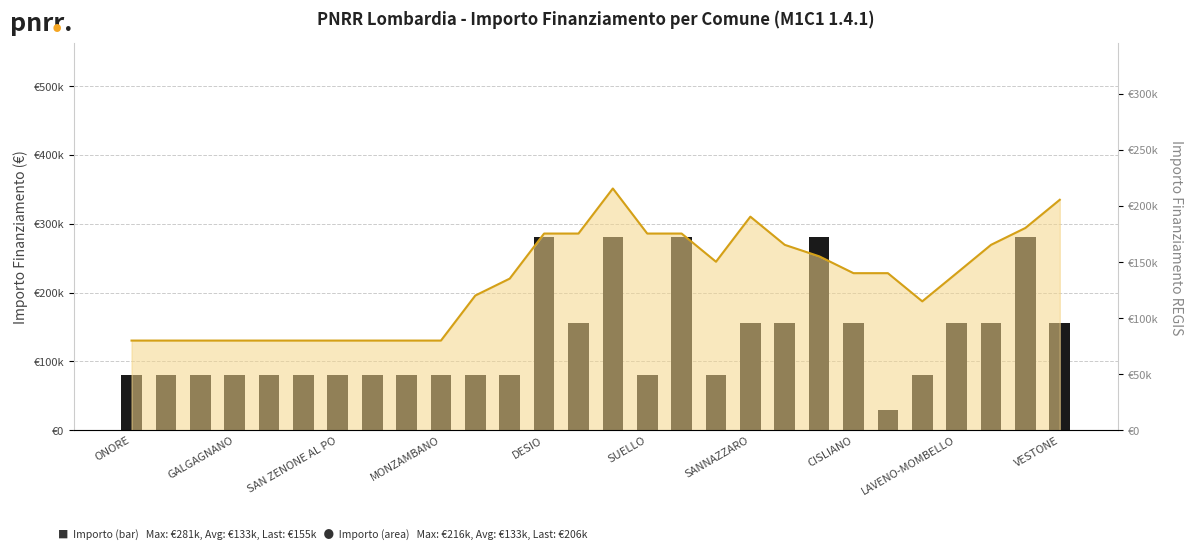

Count the number of values greater than 79922.

12